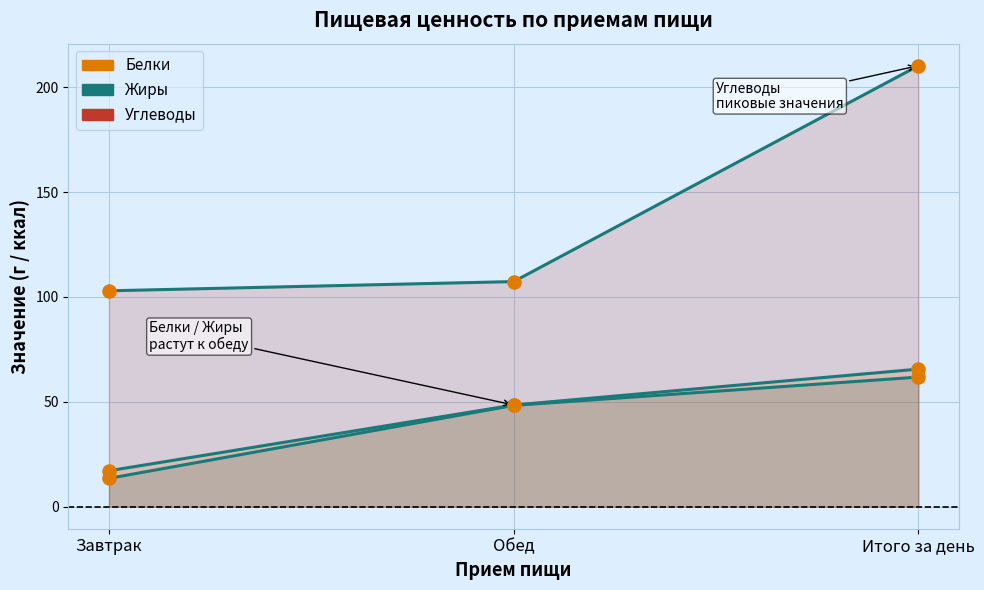

Which series contains the lowest Y value?

Жиры